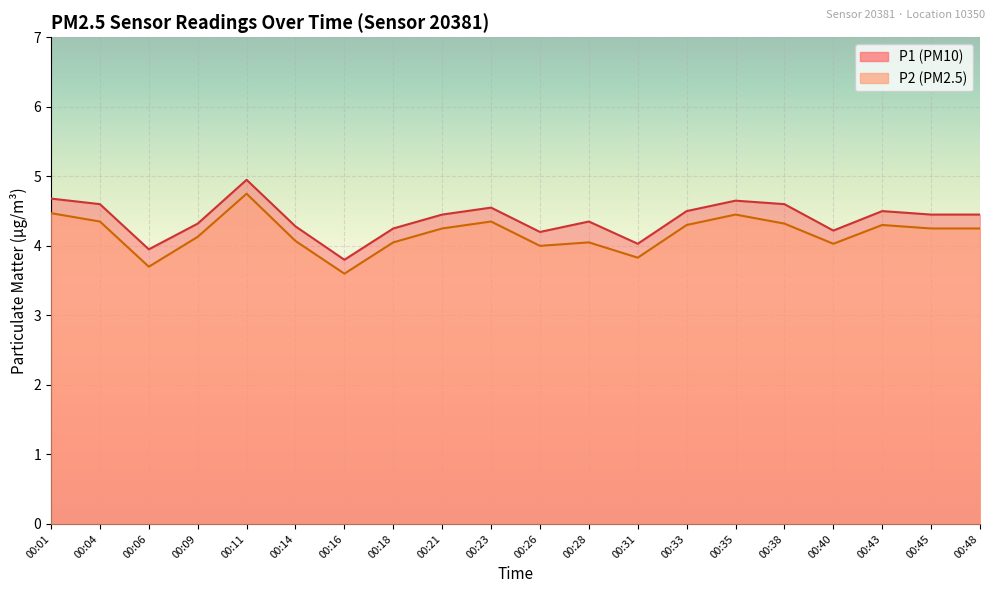

Which category has the highest value in the P2 series?

00:11